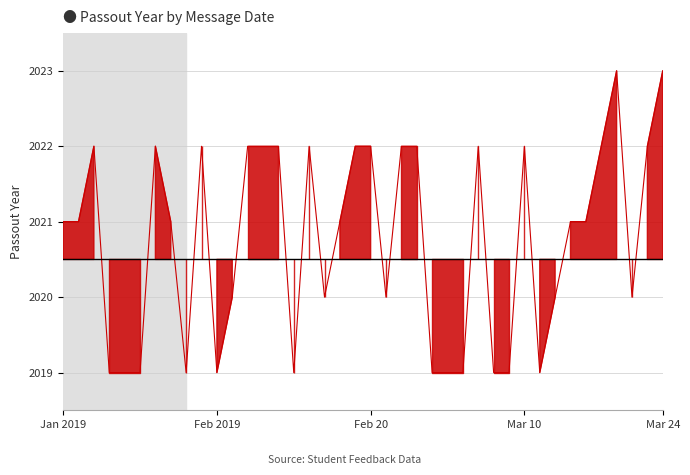

What is the average value?

2021